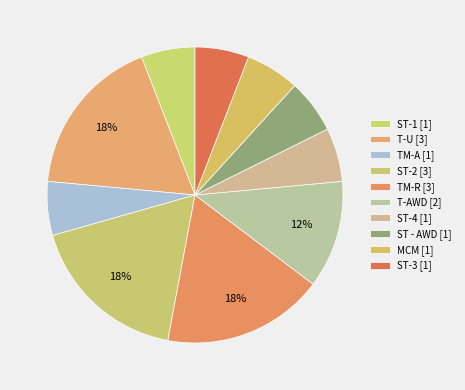

What is the largest slice in the pie chart?

T-U